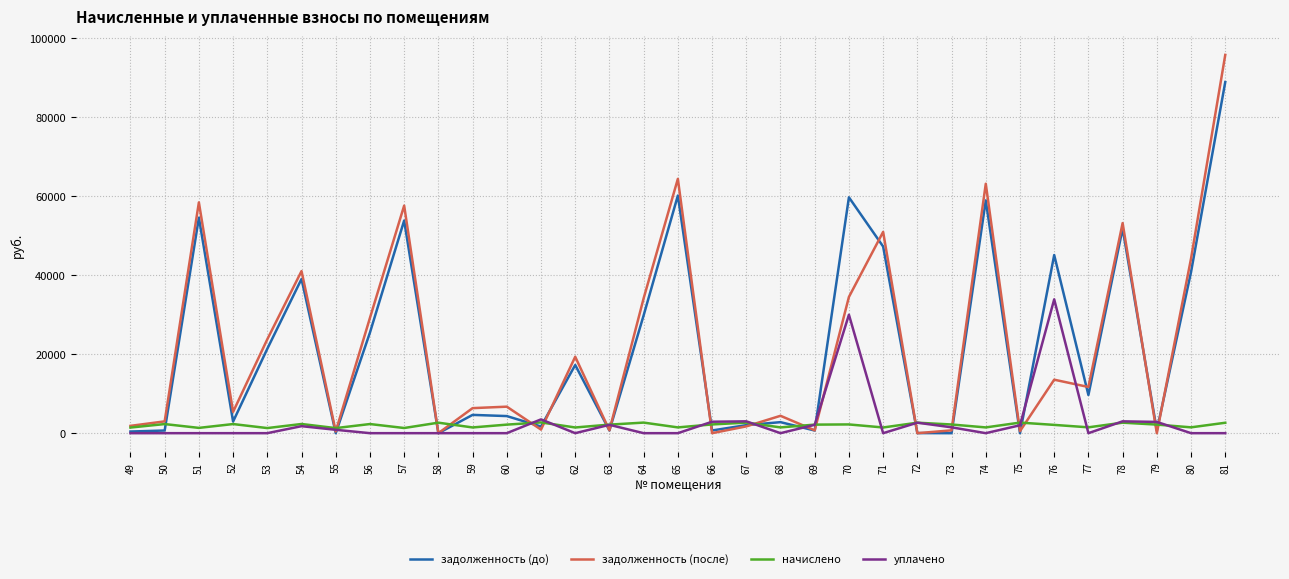

At which label does уплачено reach its peak?

76